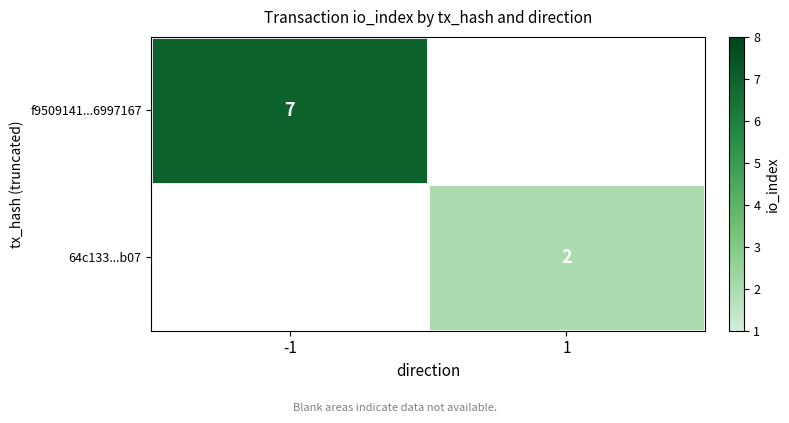

Is it true that f9509141...6997167 equals 2 at -1?

False